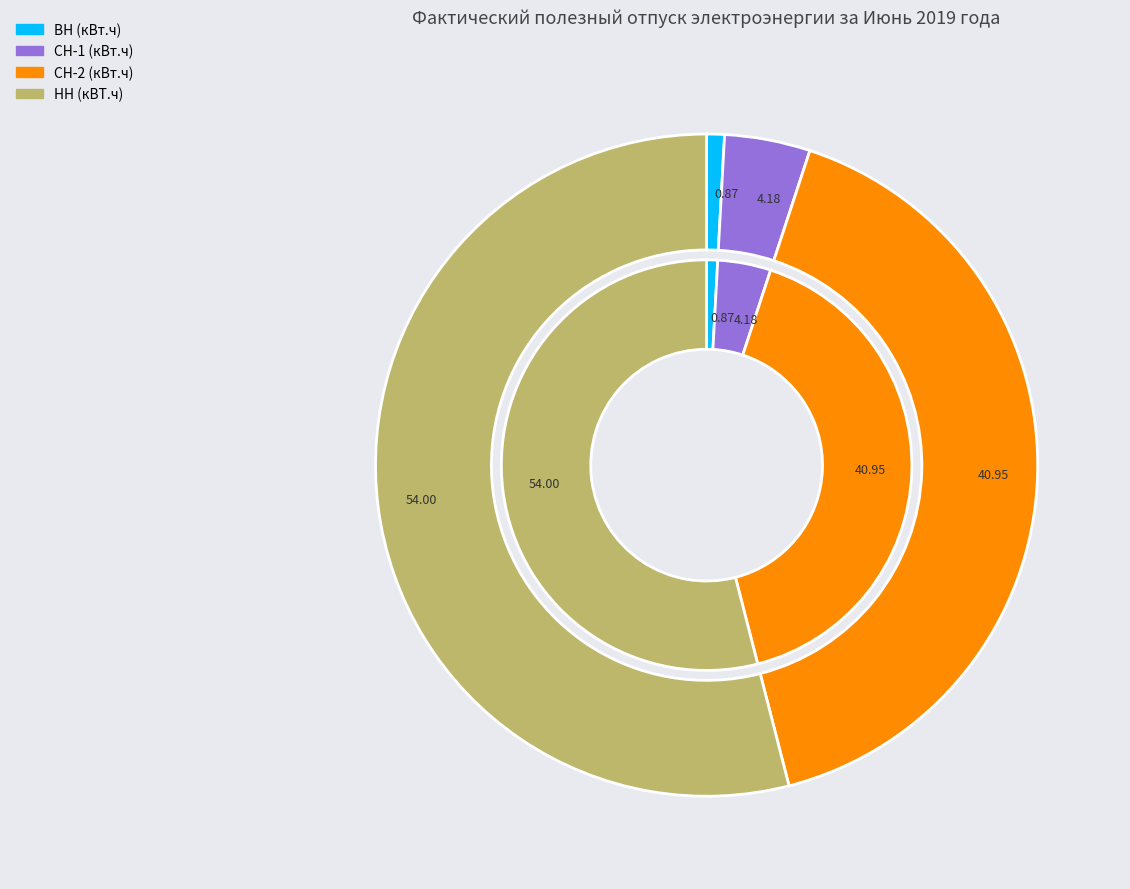

To the nearest percent, what is the combined percentage of СН-2 (кВт.ч) and НН (кВТ.ч)?

95%